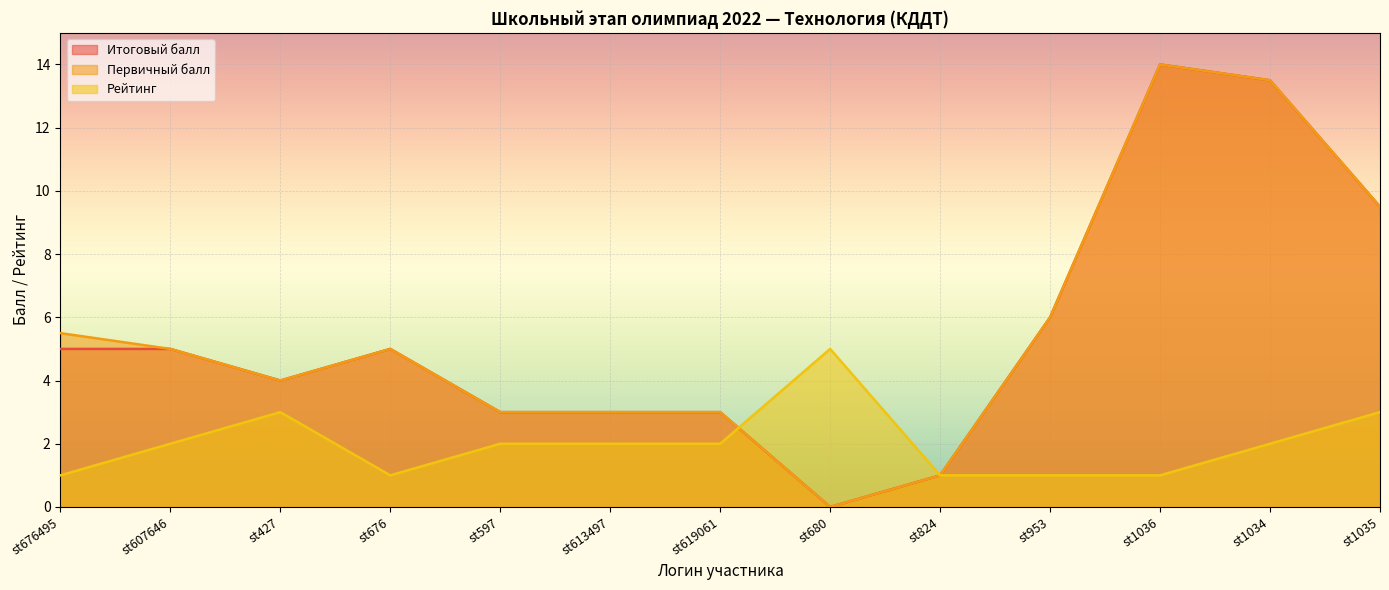

What is the greatest value displayed?

14.0